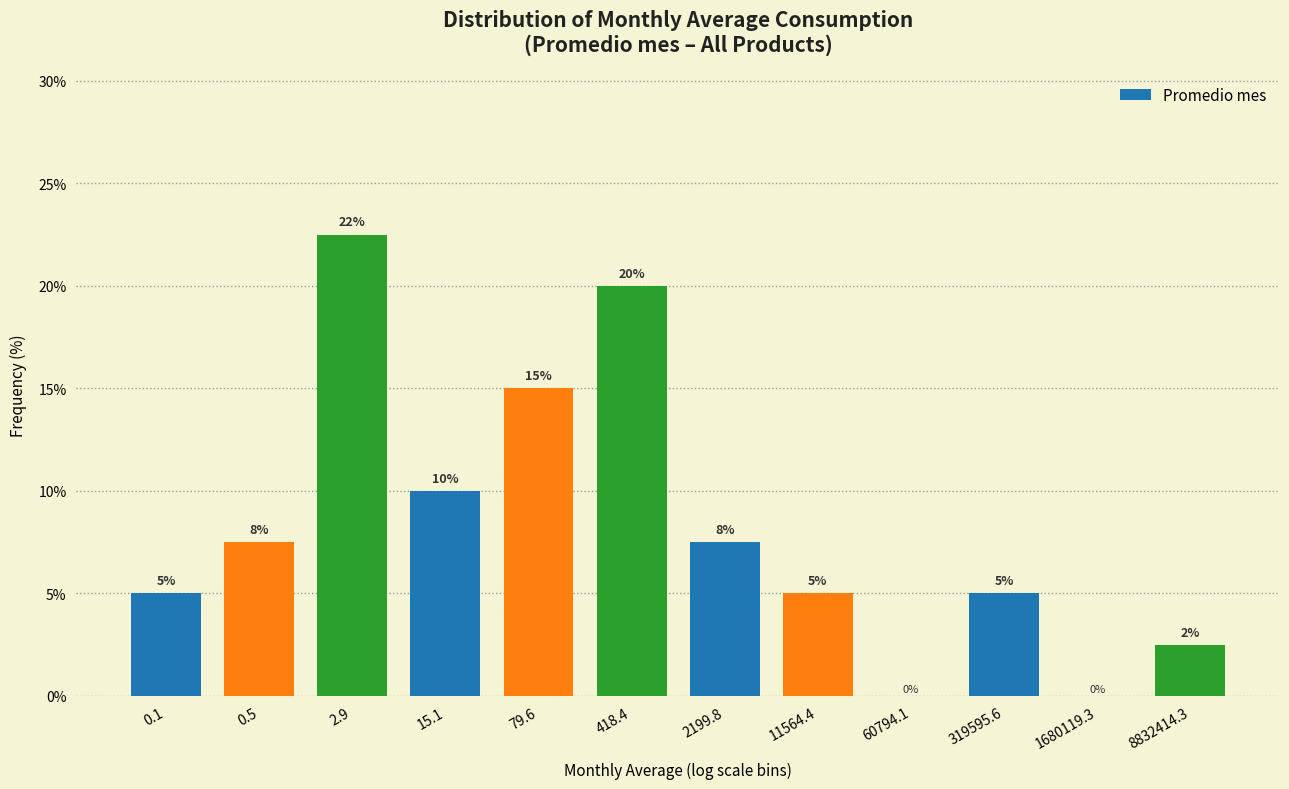

How many values are between 5 and 15?

7